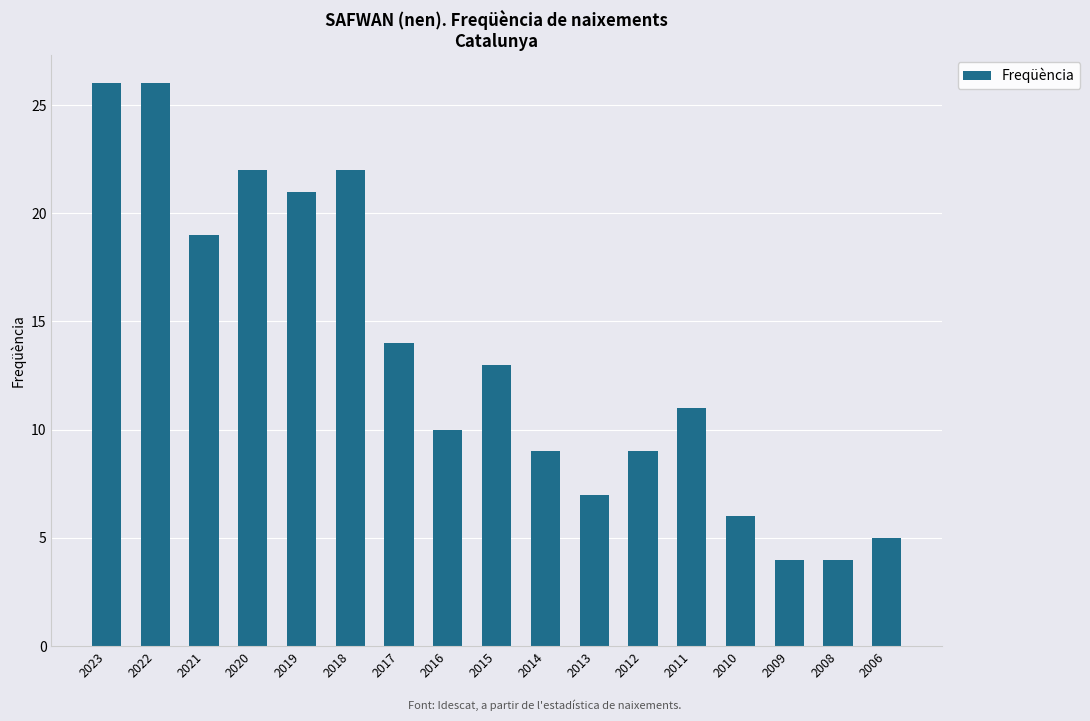

Reading left to right, transcribe all the data shown in this chart.

26	26	19	22	21	22	14	10	13	9	7	9	11	6	4	4	5